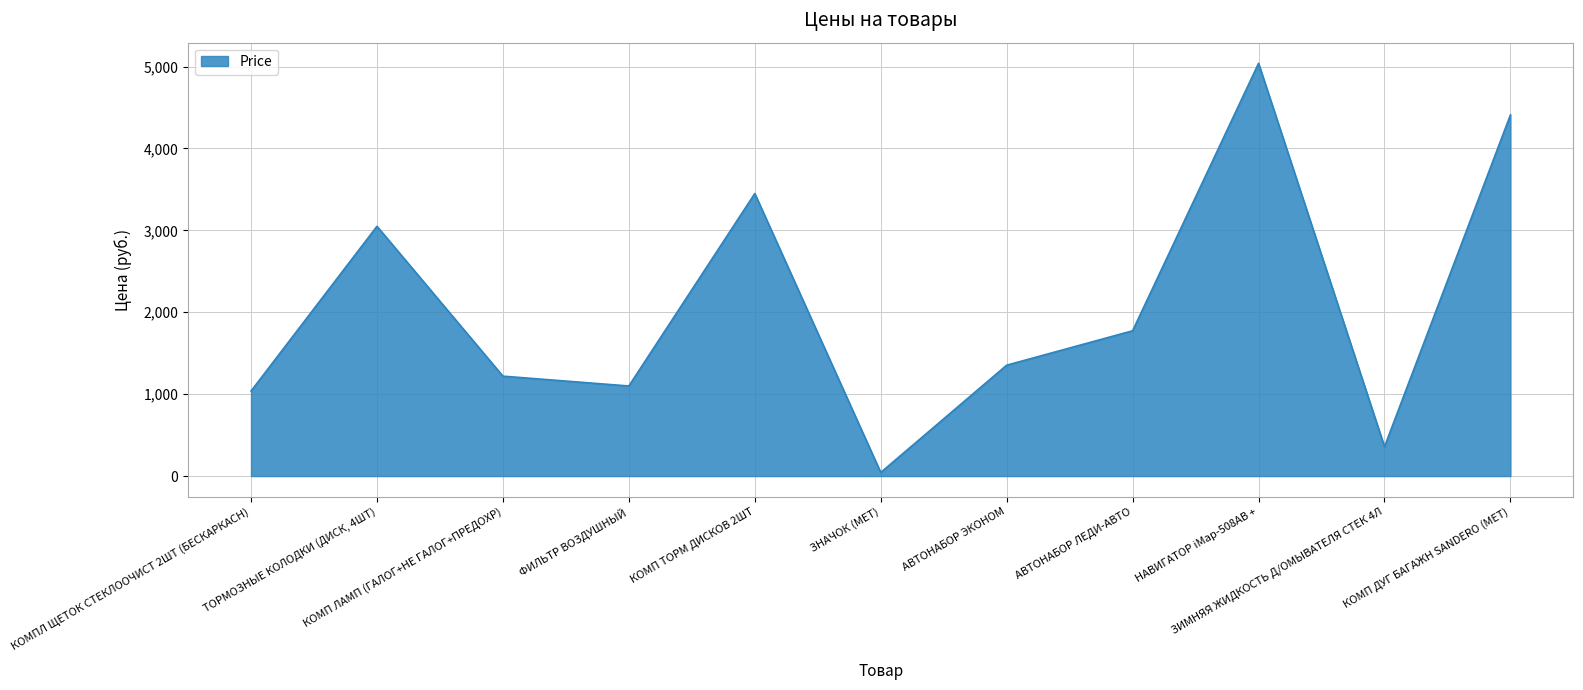

What is the maximum value shown in the chart?

5040.0